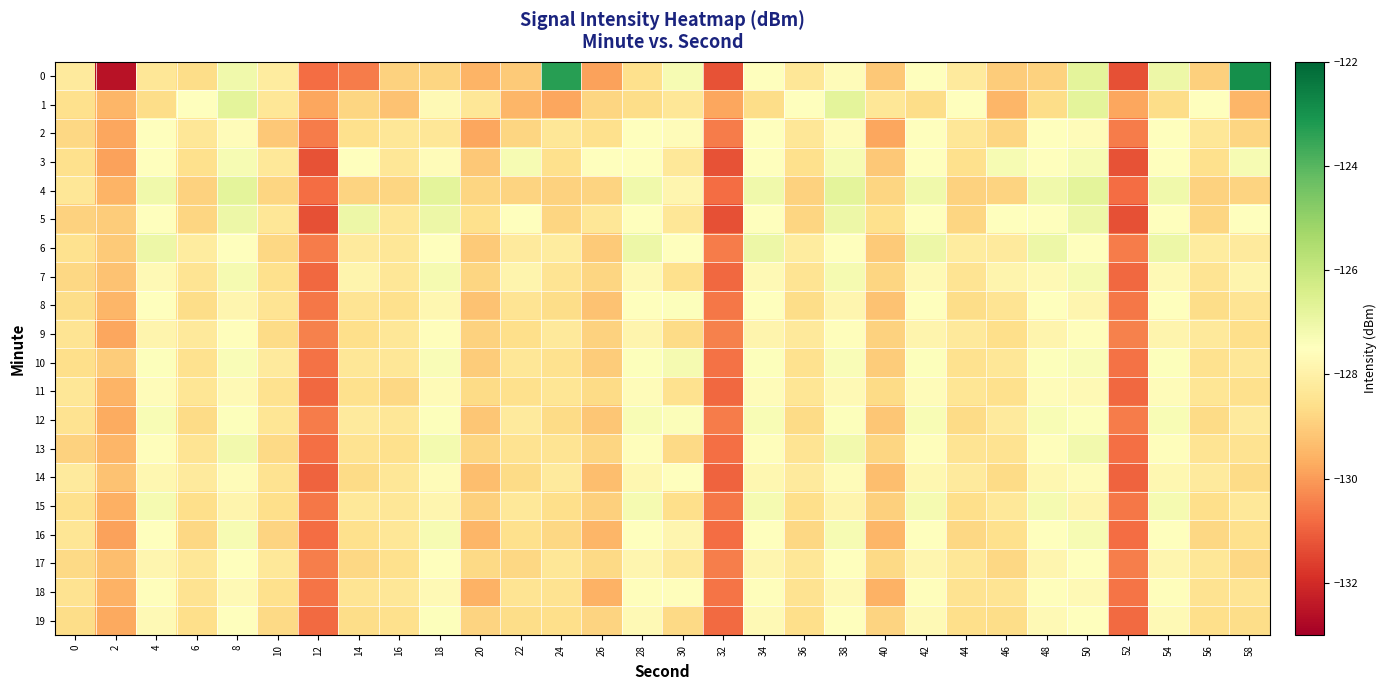

Reading left to right, transcribe all the data shown in this chart.

0: 0=-128.2	2=-132.6	4=-128.3	6=-128.6	8=-127.1	10=-128.2	12=-130.8	14=-130.5	16=-128.9	18=-128.8	20=-129.6	22=-129.1	24=-123.3	26=-129.9	28=-128.6	30=-127.2	32=-131.3	34=-127.5	36=-128.3	38=-127.6	40=-129.1	42=-127.5	44=-128.2	46=-129.0	48=-128.9	50=-126.7	52=-131.3	54=-127.0	56=-128.9	58=-122.9
1: 0=-128.6	2=-129.5	4=-128.7	6=-127.5	8=-126.7	10=-128.3	12=-129.8	14=-128.8	16=-129.2	18=-127.7	20=-128.3	22=-129.5	24=-129.8	26=-128.8	28=-128.7	30=-128.3	32=-129.8	34=-128.7	36=-127.5	38=-126.7	40=-128.3	42=-128.7	44=-127.5	46=-129.5	48=-128.7	50=-126.7	52=-129.8	54=-128.7	56=-127.5	58=-129.5
2: 0=-128.8	2=-129.8	4=-127.5	6=-128.3	8=-127.6	10=-129.1	12=-130.5	14=-128.6	16=-128.3	18=-128.3	20=-129.8	22=-128.8	24=-128.3	26=-128.6	28=-127.5	30=-127.6	32=-130.5	34=-127.5	36=-128.3	38=-127.6	40=-129.8	42=-127.5	44=-128.3	46=-128.8	48=-127.5	50=-127.6	52=-130.5	54=-127.5	56=-128.3	58=-128.8
3: 0=-128.5	2=-129.9	4=-127.5	6=-128.6	8=-127.2	10=-128.3	12=-131.3	14=-127.5	16=-128.3	18=-127.6	20=-129.1	22=-127.2	24=-128.6	26=-127.5	28=-127.5	30=-128.3	32=-131.3	34=-127.5	36=-128.6	38=-127.2	40=-129.1	42=-127.5	44=-128.6	46=-127.2	48=-127.5	50=-127.2	52=-131.3	54=-127.5	56=-128.6	58=-127.2
4: 0=-128.3	2=-129.6	4=-127.1	6=-128.9	8=-126.7	10=-128.8	12=-130.8	14=-128.9	16=-128.8	18=-126.7	20=-128.8	22=-128.9	24=-128.9	26=-128.9	28=-127.1	30=-127.8	32=-130.8	34=-127.1	36=-128.9	38=-126.7	40=-128.8	42=-127.1	44=-128.9	46=-128.9	48=-127.1	50=-126.7	52=-130.8	54=-127.1	56=-128.9	58=-128.9
5: 0=-128.9	2=-129.0	4=-127.5	6=-128.8	8=-127.0	10=-128.3	12=-131.3	14=-127.0	16=-128.3	18=-127.0	20=-128.6	22=-127.5	24=-128.8	26=-128.3	28=-127.5	30=-128.3	32=-131.3	34=-127.5	36=-128.8	38=-127.0	40=-128.6	42=-127.5	44=-128.8	46=-127.5	48=-127.5	50=-127.0	52=-131.3	54=-127.5	56=-128.8	58=-127.5
6: 0=-128.5	2=-129.1	4=-127.0	6=-128.2	8=-127.5	10=-128.8	12=-130.5	14=-128.2	16=-128.3	18=-127.5	20=-129.1	22=-128.2	24=-128.2	26=-129.1	28=-127.0	30=-127.5	32=-130.5	34=-127.0	36=-128.2	38=-127.5	40=-129.1	42=-127.0	44=-128.2	46=-128.2	48=-127.0	50=-127.5	52=-130.5	54=-127.0	56=-128.2	58=-128.2
7: 0=-128.8	2=-129.2	4=-127.7	6=-128.4	8=-127.2	10=-128.5	12=-130.9	14=-127.9	16=-128.3	18=-127.2	20=-128.8	22=-127.9	24=-128.4	26=-128.8	28=-127.7	30=-128.5	32=-130.9	34=-127.7	36=-128.4	38=-127.2	40=-128.8	42=-127.7	44=-128.4	46=-127.9	48=-127.7	50=-127.2	52=-130.9	54=-127.7	56=-128.4	58=-127.9
8: 0=-128.7	2=-129.5	4=-127.5	6=-128.6	8=-127.8	10=-128.4	12=-130.6	14=-128.4	16=-128.6	18=-127.8	20=-129.2	22=-128.4	24=-128.6	26=-129.2	28=-127.5	30=-127.4	32=-130.6	34=-127.5	36=-128.6	38=-127.8	40=-129.2	42=-127.5	44=-128.6	46=-128.4	48=-127.5	50=-127.8	52=-130.6	54=-127.5	56=-128.6	58=-128.4
9: 0=-128.4	2=-129.8	4=-127.9	6=-128.2	8=-127.5	10=-128.7	12=-130.4	14=-128.6	16=-128.3	18=-127.5	20=-128.9	22=-128.6	24=-128.2	26=-128.9	28=-127.9	30=-128.7	32=-130.4	34=-127.9	36=-128.2	38=-127.5	40=-128.9	42=-127.9	44=-128.2	46=-128.6	48=-127.9	50=-127.5	52=-130.4	54=-127.9	56=-128.2	58=-128.6
10: 0=-128.6	2=-129.0	4=-127.4	6=-128.5	8=-127.3	10=-128.2	12=-130.7	14=-128.3	16=-128.3	18=-127.3	20=-129.0	22=-128.3	24=-128.5	26=-129.0	28=-127.4	30=-127.2	32=-130.7	34=-127.4	36=-128.5	38=-127.3	40=-129.0	42=-127.4	44=-128.5	46=-128.3	48=-127.4	50=-127.3	52=-130.7	54=-127.4	56=-128.5	58=-128.3
11: 0=-128.3	2=-129.6	4=-127.6	6=-128.4	8=-127.7	10=-128.5	12=-130.9	14=-128.6	16=-128.8	18=-127.7	20=-128.7	22=-128.6	24=-128.4	26=-128.7	28=-127.6	30=-128.5	32=-130.9	34=-127.6	36=-128.4	38=-127.7	40=-128.7	42=-127.6	44=-128.4	46=-128.6	48=-127.6	50=-127.7	52=-130.9	54=-127.6	56=-128.4	58=-128.6
12: 0=-128.5	2=-129.7	4=-127.3	6=-128.7	8=-127.4	10=-128.4	12=-130.5	14=-128.2	16=-128.3	18=-127.4	20=-129.2	22=-128.2	24=-128.7	26=-129.2	28=-127.3	30=-127.4	32=-130.5	34=-127.3	36=-128.7	38=-127.4	40=-129.2	42=-127.3	44=-128.7	46=-128.2	48=-127.3	50=-127.4	52=-130.5	54=-127.3	56=-128.7	58=-128.2
13: 0=-128.9	2=-129.5	4=-127.5	6=-128.4	8=-127.2	10=-128.7	12=-130.8	14=-128.4	16=-128.6	18=-127.2	20=-128.8	22=-128.4	24=-128.4	26=-128.8	28=-127.5	30=-128.7	32=-130.8	34=-127.5	36=-128.4	38=-127.2	40=-128.8	42=-127.5	44=-128.4	46=-128.4	48=-127.5	50=-127.2	52=-130.8	54=-127.5	56=-128.4	58=-128.4
14: 0=-128.2	2=-129.2	4=-127.8	6=-128.2	8=-127.6	10=-128.5	12=-130.9	14=-128.7	16=-128.3	18=-127.6	20=-129.3	22=-128.7	24=-128.2	26=-129.3	28=-127.8	30=-127.5	32=-130.9	34=-127.8	36=-128.2	38=-127.6	40=-129.3	42=-127.8	44=-128.2	46=-128.7	48=-127.8	50=-127.6	52=-130.9	54=-127.8	56=-128.2	58=-128.7
15: 0=-128.6	2=-129.6	4=-127.2	6=-128.6	8=-127.9	10=-128.6	12=-130.6	14=-128.3	16=-128.3	18=-127.8	20=-128.9	22=-128.3	24=-128.6	26=-128.9	28=-127.2	30=-128.6	32=-130.6	34=-127.2	36=-128.6	38=-127.9	40=-128.9	42=-127.2	44=-128.6	46=-128.3	48=-127.2	50=-127.9	52=-130.6	54=-127.2	56=-128.6	58=-128.3
16: 0=-128.4	2=-129.9	4=-127.5	6=-128.8	8=-127.3	10=-128.8	12=-130.8	14=-128.5	16=-128.3	18=-127.3	20=-129.5	22=-128.5	24=-128.8	26=-129.5	28=-127.5	30=-127.8	32=-130.8	34=-127.5	36=-128.8	38=-127.3	40=-129.5	42=-127.5	44=-128.8	46=-128.5	48=-127.5	50=-127.3	52=-130.8	54=-127.5	56=-128.8	58=-128.5
17: 0=-128.7	2=-129.3	4=-127.8	6=-128.3	8=-127.5	10=-128.3	12=-130.5	14=-128.8	16=-128.6	18=-127.5	20=-128.7	22=-128.8	24=-128.3	26=-128.7	28=-127.8	30=-128.3	32=-130.5	34=-127.8	36=-128.3	38=-127.5	40=-128.7	42=-127.8	44=-128.3	46=-128.8	48=-127.8	50=-127.5	52=-130.5	54=-127.8	56=-128.3	58=-128.8
18: 0=-128.5	2=-129.6	4=-127.6	6=-128.5	8=-127.7	10=-128.6	12=-130.7	14=-128.4	16=-128.3	18=-127.7	20=-129.6	22=-128.4	24=-128.5	26=-129.6	28=-127.6	30=-127.5	32=-130.7	34=-127.6	36=-128.5	38=-127.7	40=-129.6	42=-127.6	44=-128.5	46=-128.4	48=-127.6	50=-127.7	52=-130.7	54=-127.6	56=-128.5	58=-128.4
19: 0=-128.6	2=-129.7	4=-127.7	6=-128.6	8=-127.5	10=-128.7	12=-130.8	14=-128.7	16=-128.6	18=-127.4	20=-128.8	22=-128.7	24=-128.6	26=-128.8	28=-127.7	30=-128.7	32=-130.8	34=-127.7	36=-128.6	38=-127.5	40=-128.8	42=-127.7	44=-128.6	46=-128.7	48=-127.7	50=-127.5	52=-130.8	54=-127.7	56=-128.6	58=-128.7